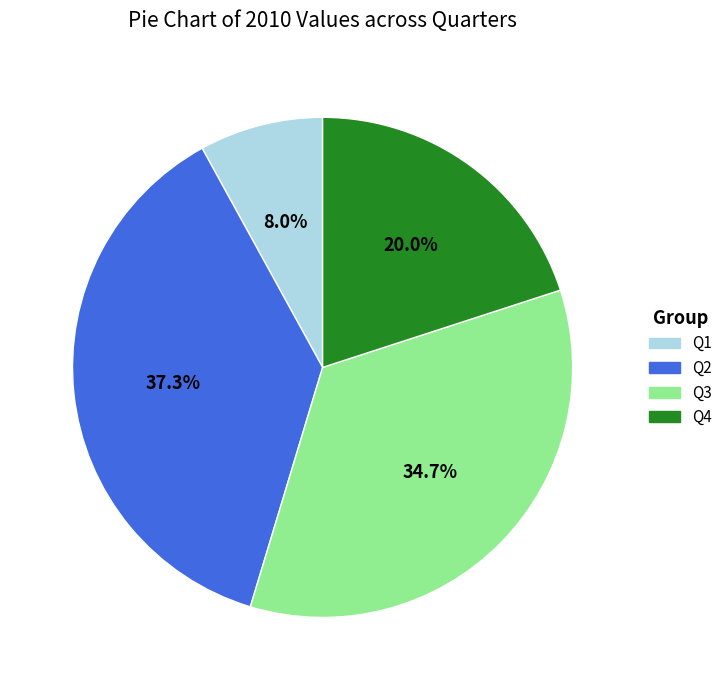

How many segments does this pie chart have?

4